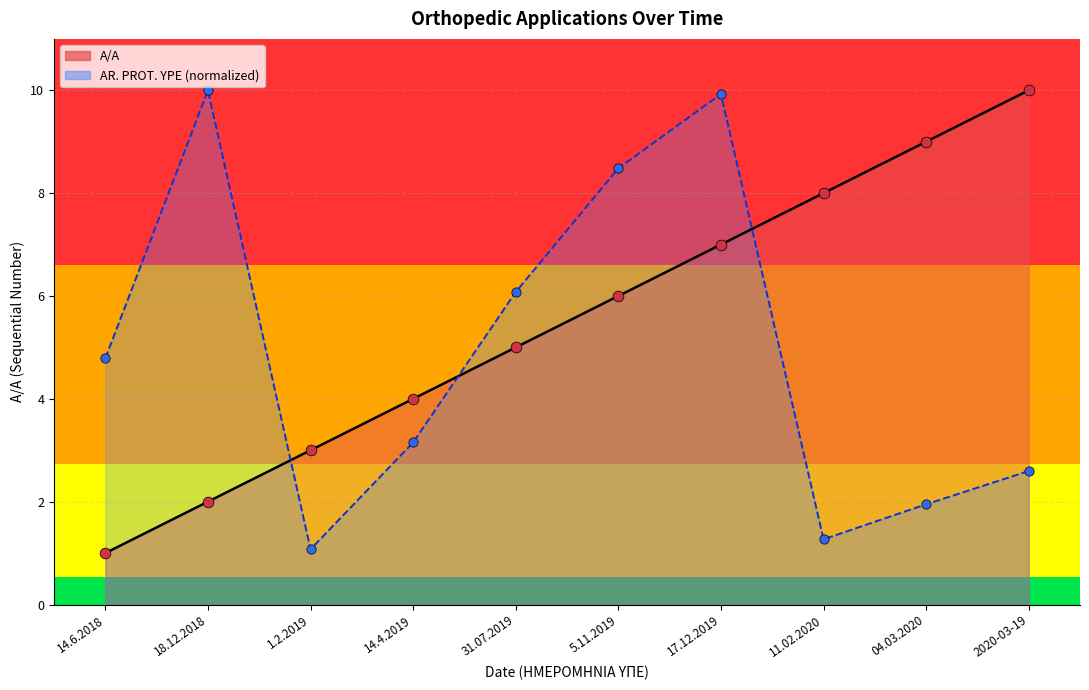

Which series has the largest total across all categories?

A/A (line)